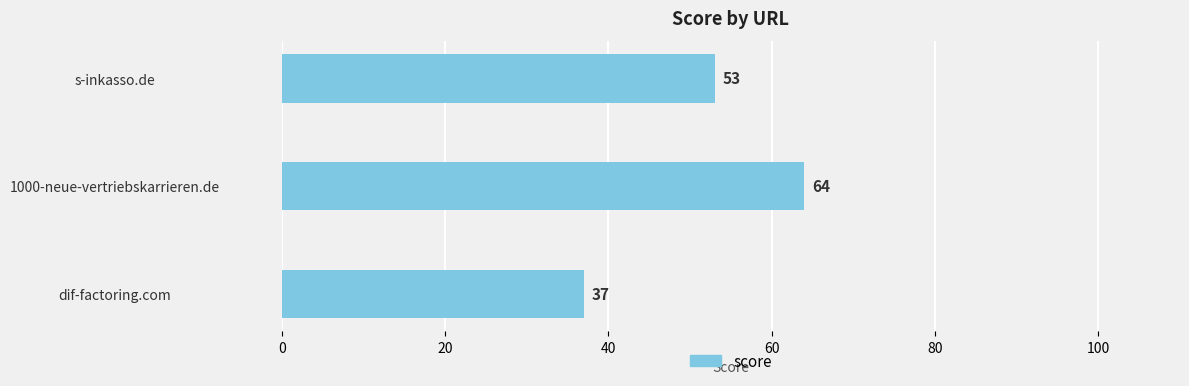

What is the average value?

51